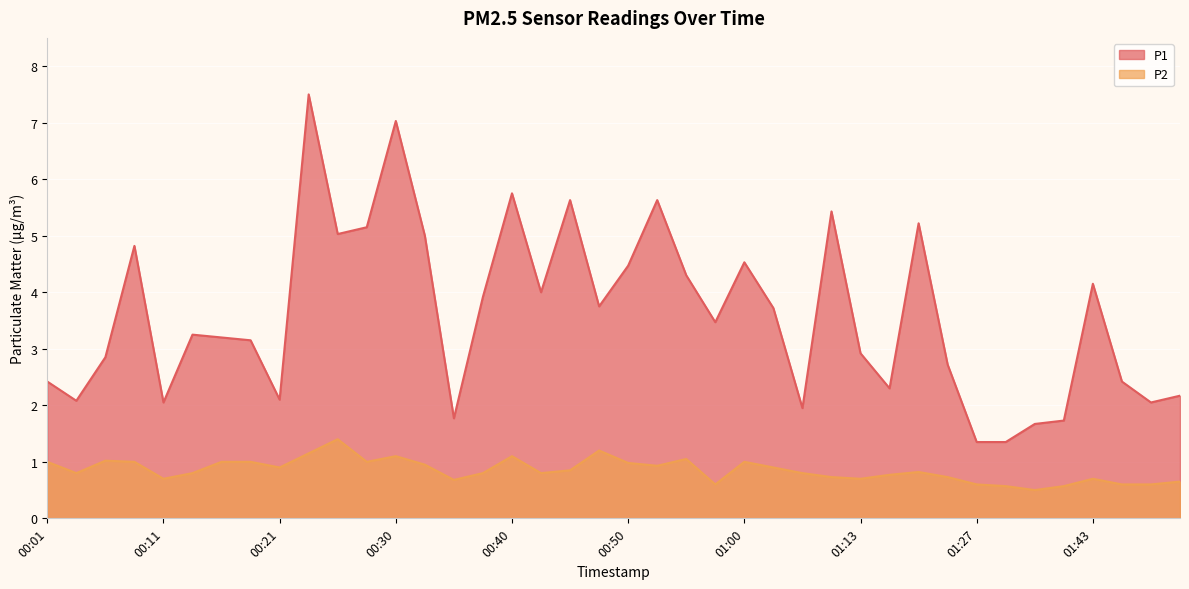

What is the sum of the P1 values at 01:03 and 00:38?

7.6